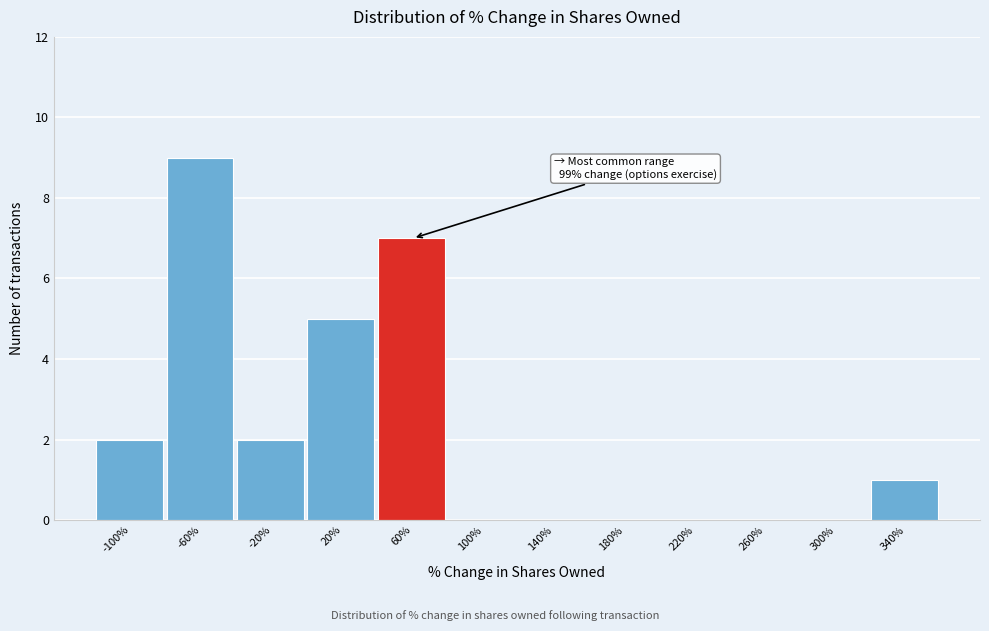

Reading left to right, extract all data points from this chart.

-100%=2	-60%=9	-20%=2	20%=5	60%=7	100%=0	140%=0	180%=0	220%=0	260%=0	300%=0	340%=1